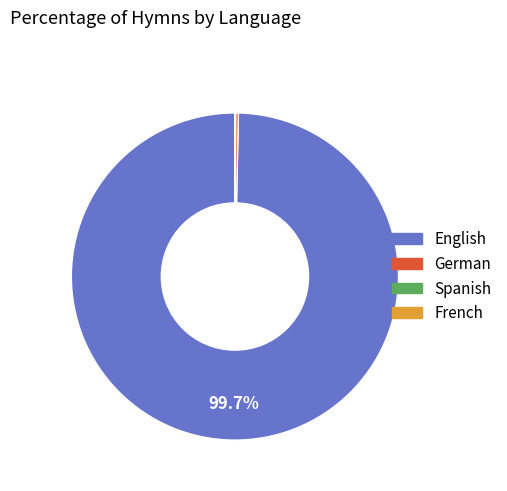

Which slice is the largest?

English